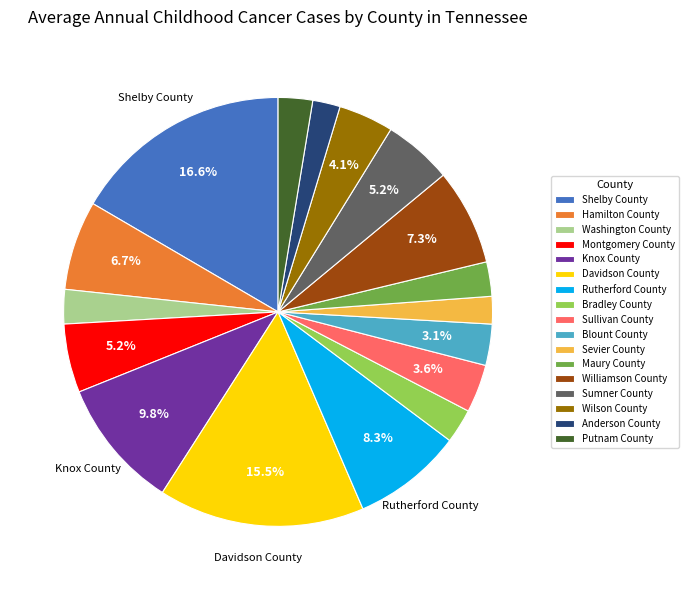

To the nearest percent, what is the difference between the Knox County and Sullivan County slice percentages?

6%